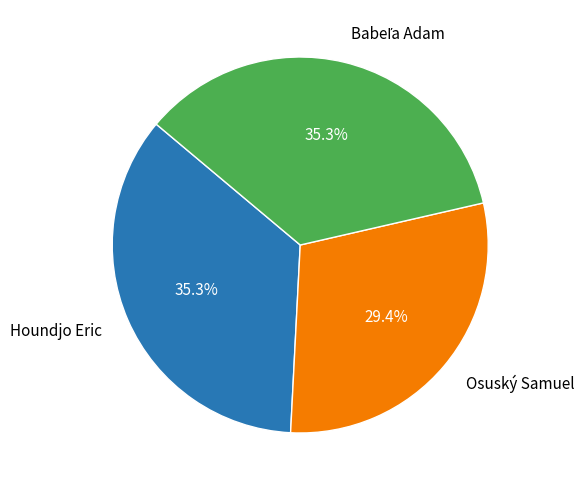

Between Osuský Samuel and Houndjo Eric, which is larger?

Houndjo Eric